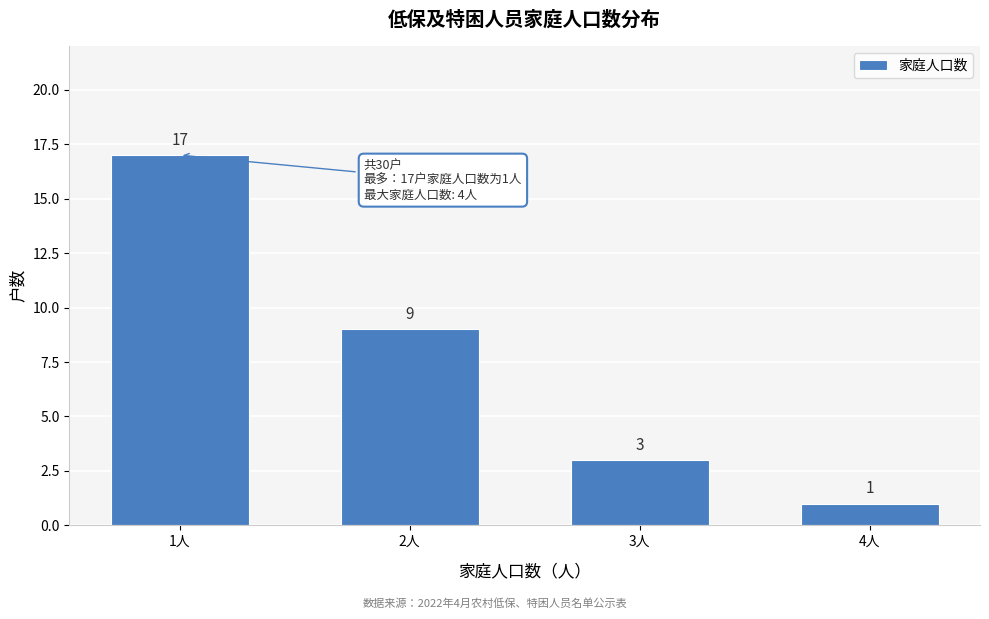

Reading left to right, list all the values displayed in this chart.

17	9	3	1